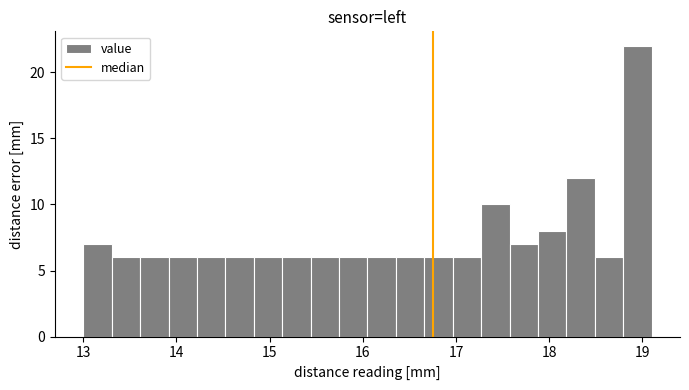

Read against the x-axis, roughly where is the centre of the tallest bar?

18.9